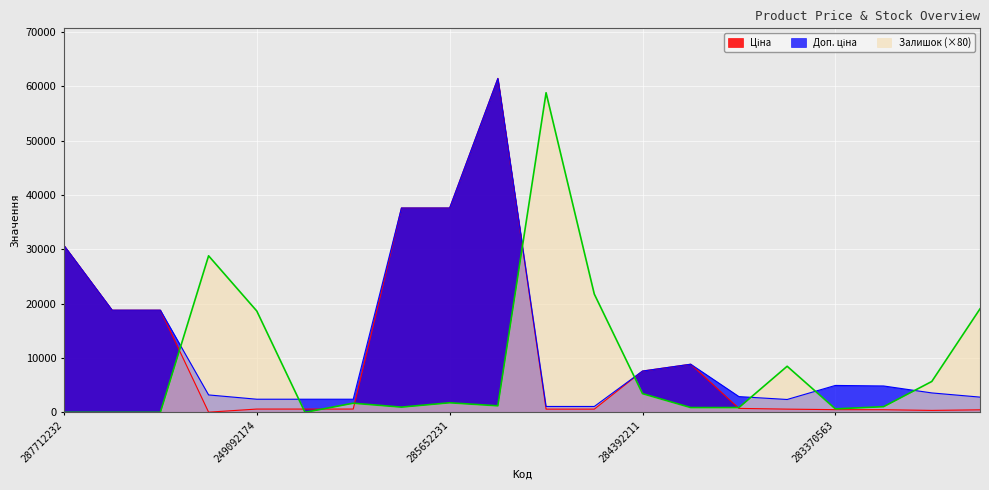

True or false: Ціна and Доп. ціна intersect in this chart.

False